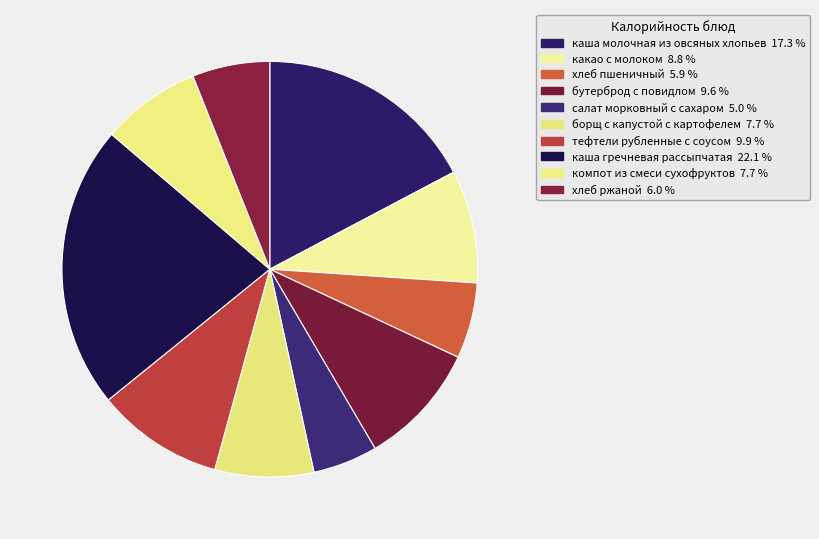

To the nearest percent, what is the difference between the largest and smallest slice percentages?

17%